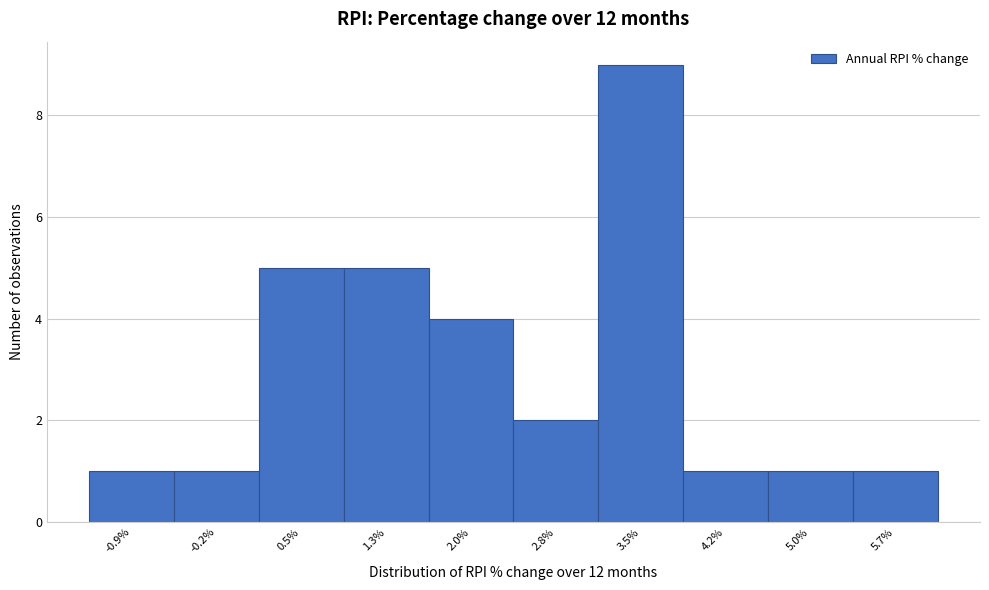

Which range on the x-axis has the tallest bar?

3.14 to 3.88